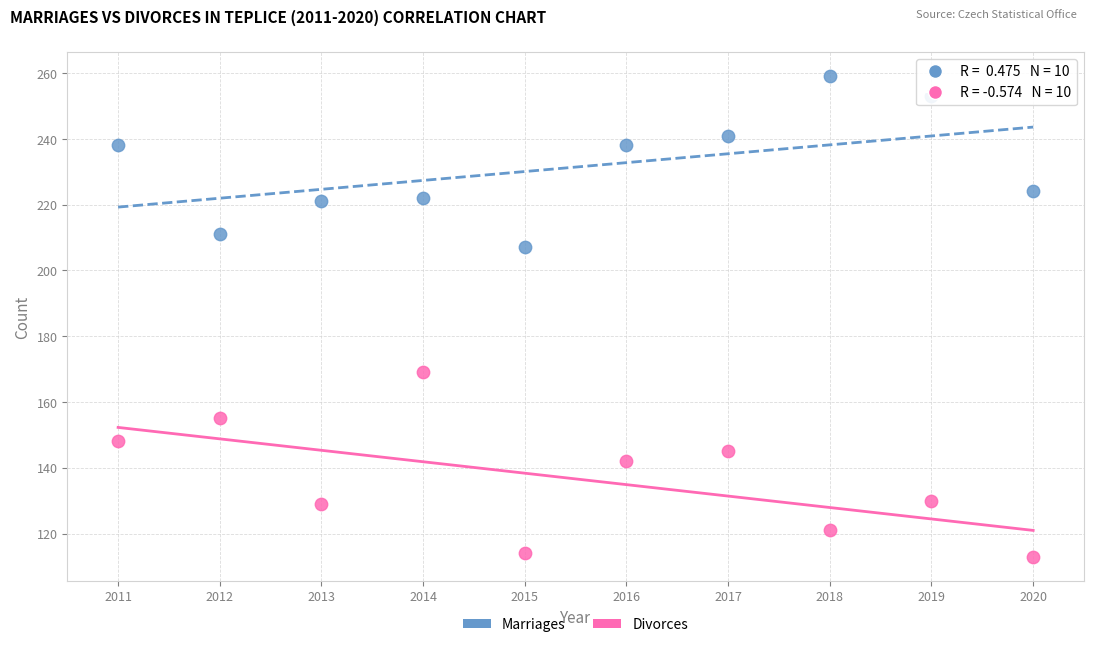

Which series contains the highest Y value?

Marriages